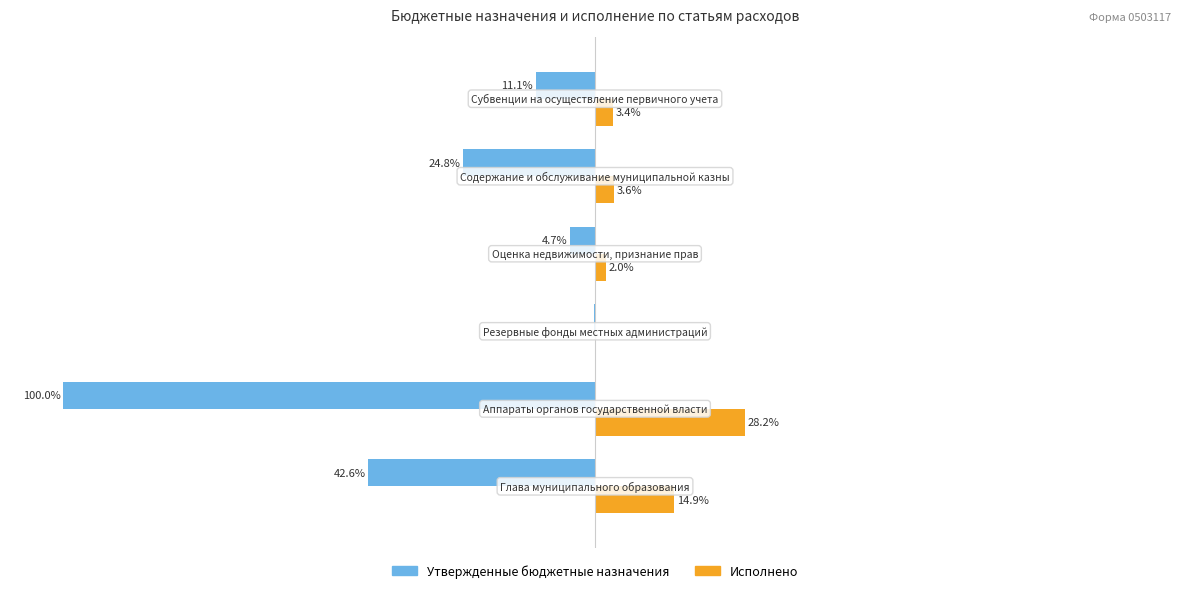

Which series has the largest total across all categories?

Исполнено